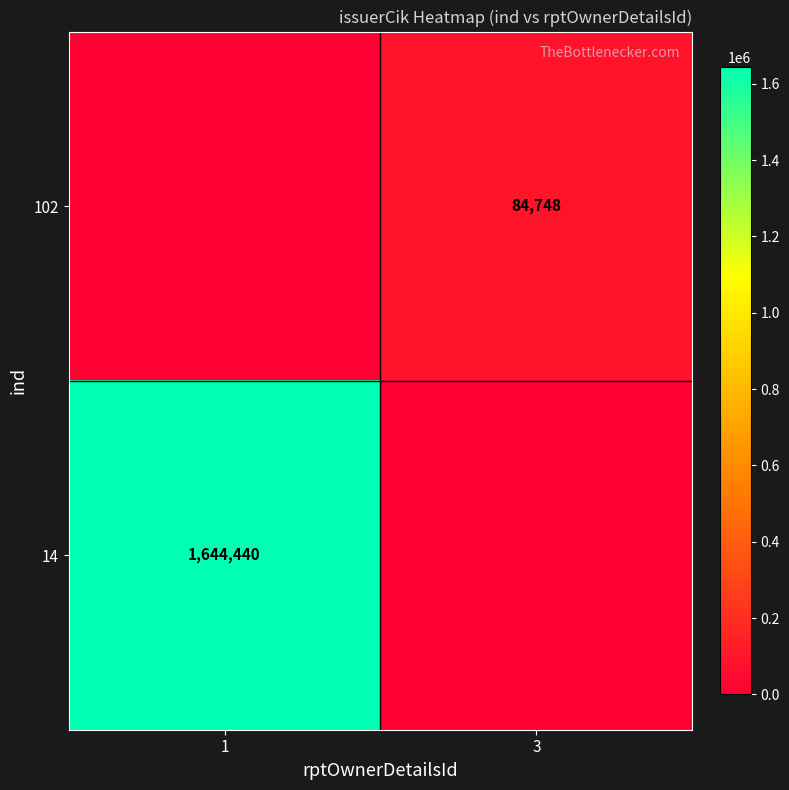

What is the difference between the highest and lowest values at 3?

84748